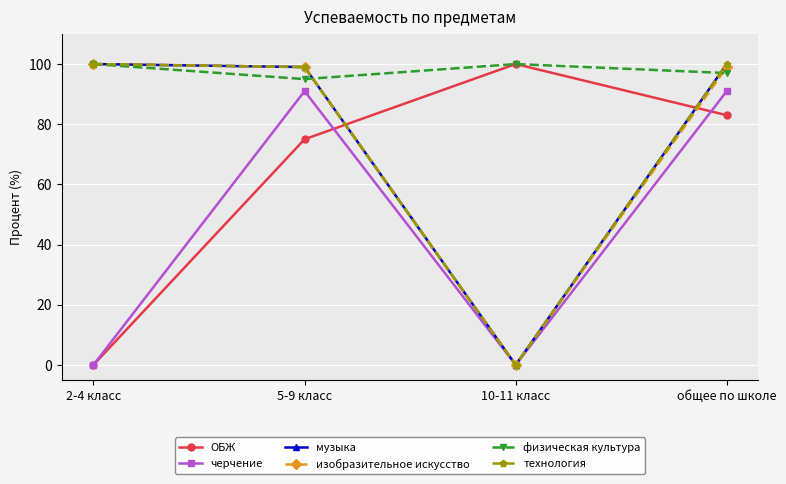

Reading left to right, what are all the values shown in this chart?

ОБЖ: 2-4 класс=0	5-9 класс=75	10-11 класс=100	общее по школе=83
черчение: 2-4 класс=0	5-9 класс=91	10-11 класс=0	общее по школе=91
музыка: 2-4 класс=100	5-9 класс=99	10-11 класс=0	общее по школе=100
изобразительное искусство: 2-4 класс=100	5-9 класс=99	10-11 класс=0	общее по школе=99
физическая культура: 2-4 класс=100	5-9 класс=95	10-11 класс=100	общее по школе=97
технология: 2-4 класс=100	5-9 класс=99	10-11 класс=0	общее по школе=100